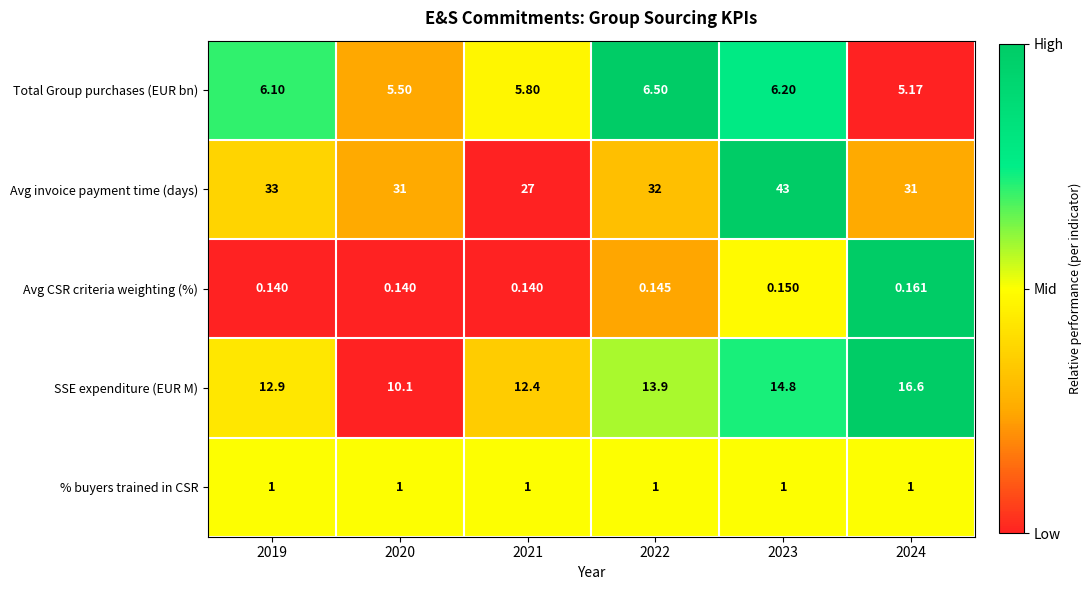

Between 2021 and 2024, which series saw the biggest shift?

SSE expenditure (EUR M)